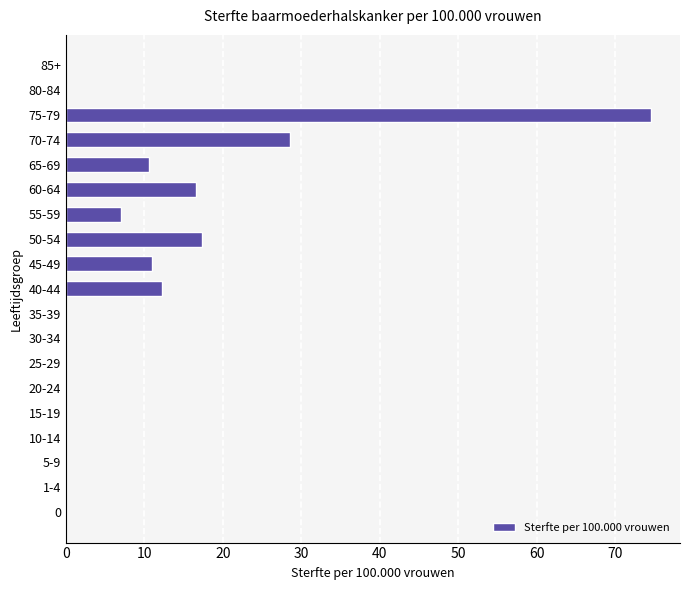

At which category does the chart reach its peak across all series?

75-79